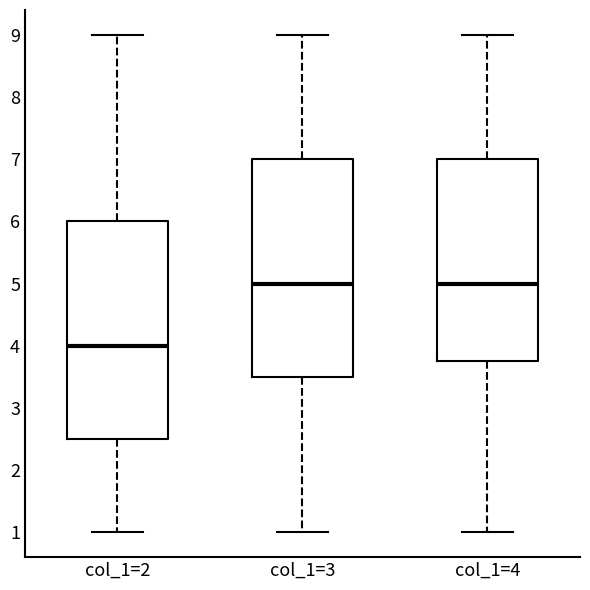

Where does the upper whisker of the box for col_1=4 end on the y-axis? The values are not printed on the chart, so give them approximately, as read against the axis.

9.0